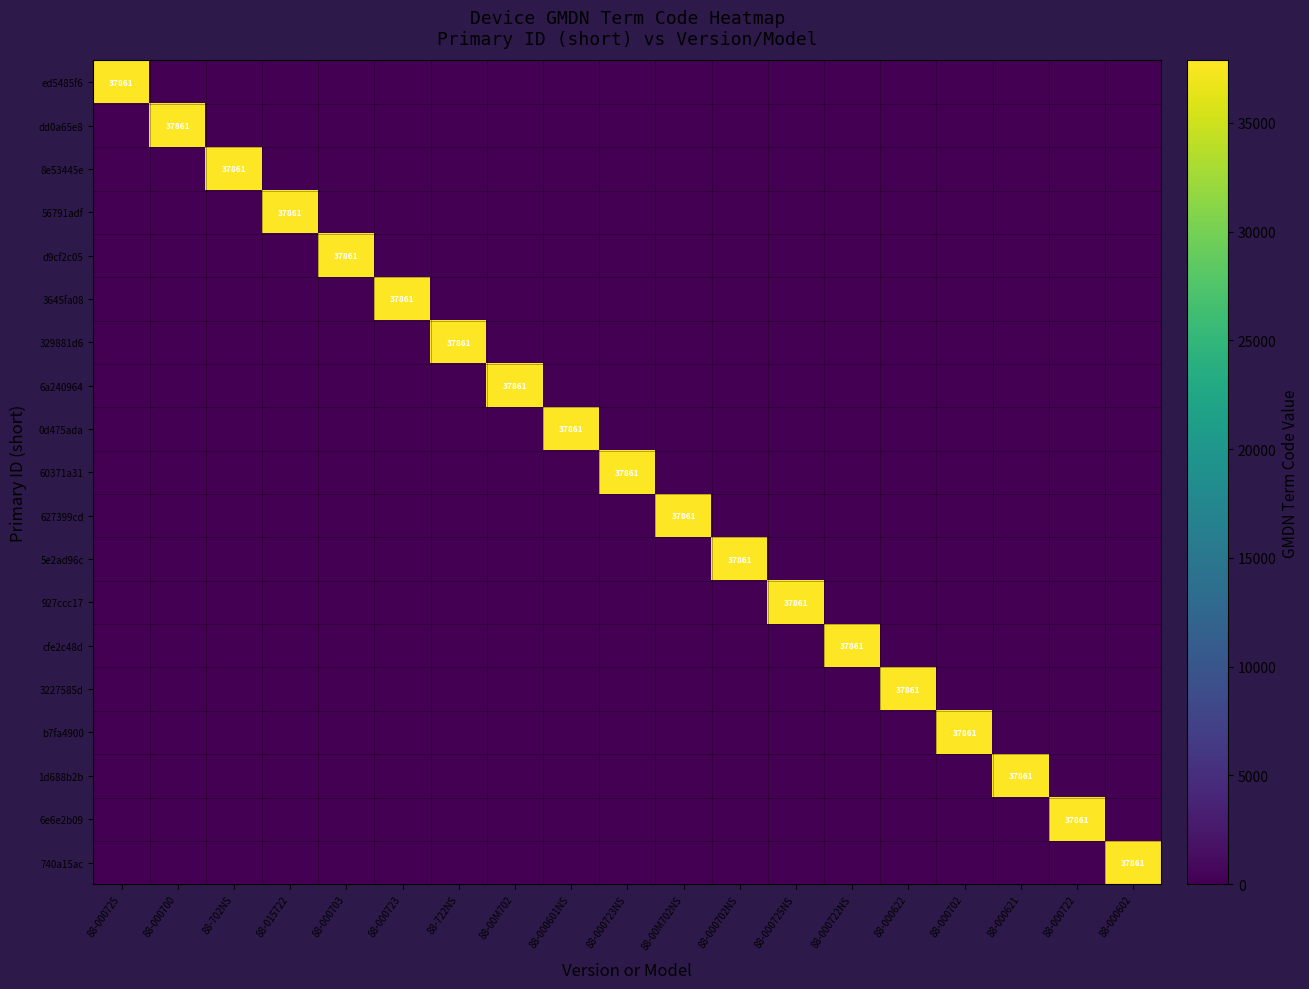

At how many categories does at least one series exceed 9823?

19